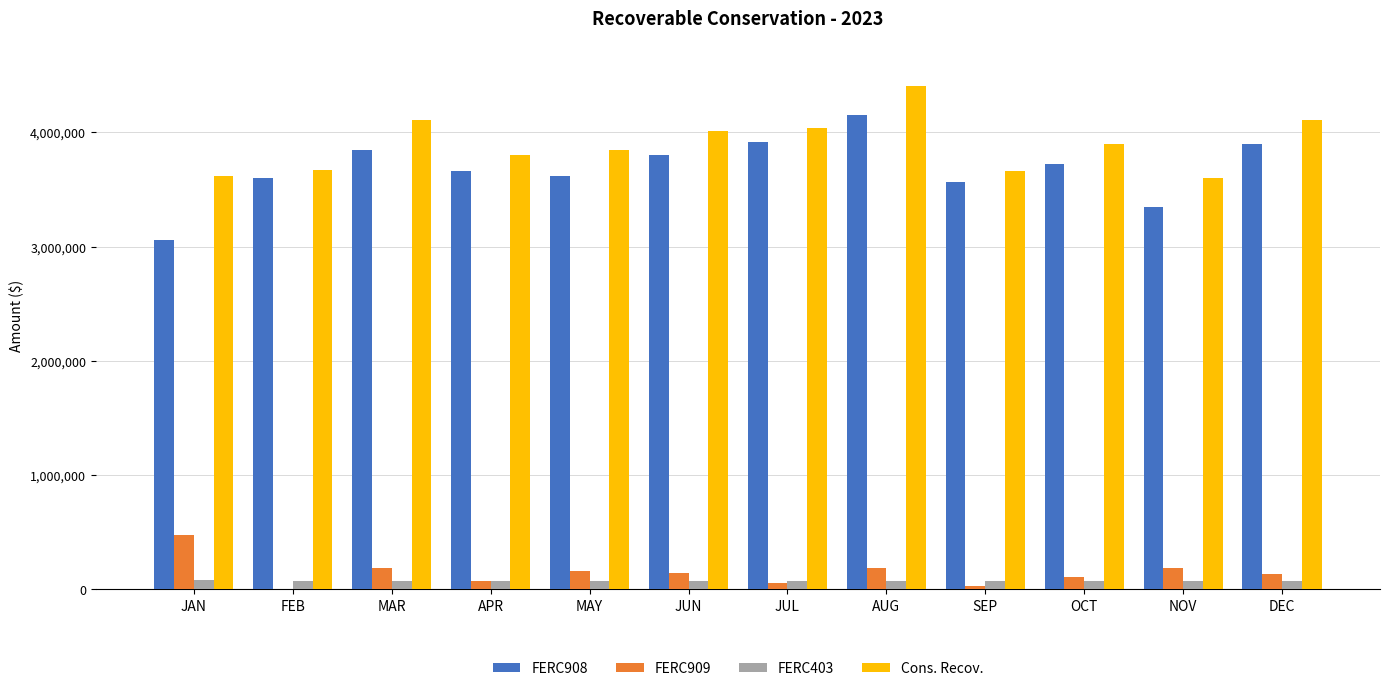

The FERC909 series shows 477344.3 at JAN. True or false?

True